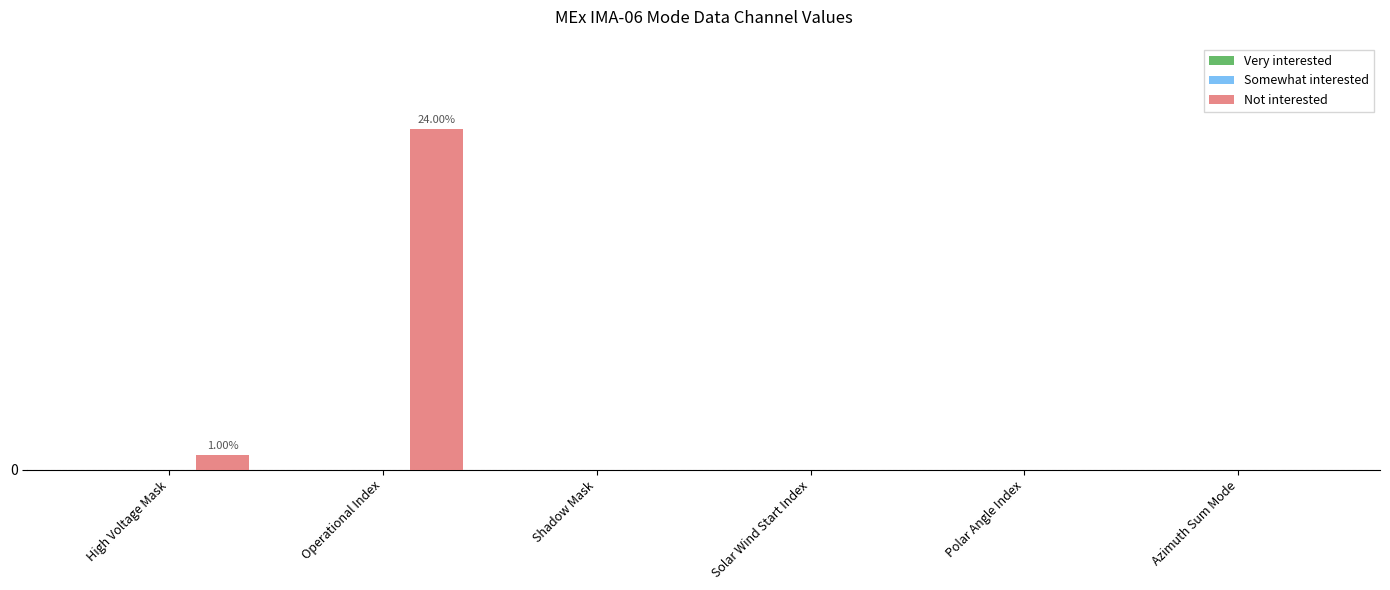

Are the bars horizontal?

No